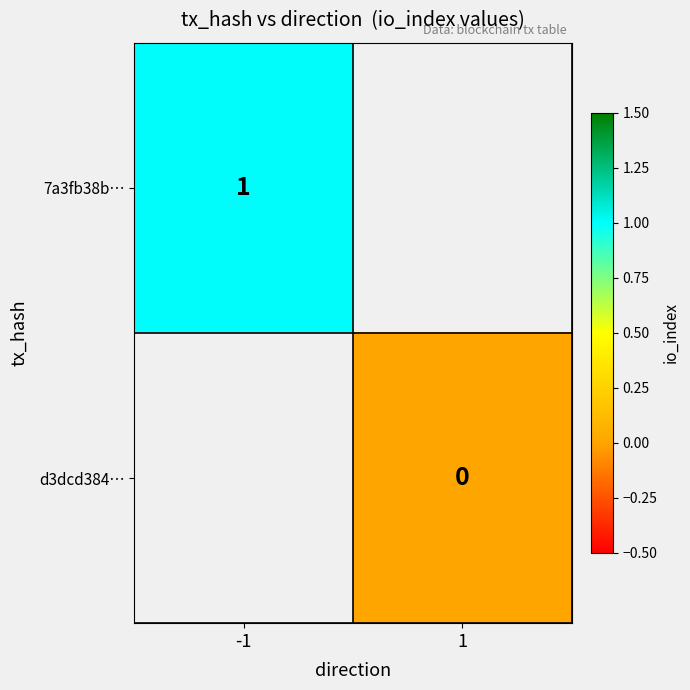

Is the value of 7a3fb38b… at -1 greater than the value of d3dcd384… at 1?

Yes